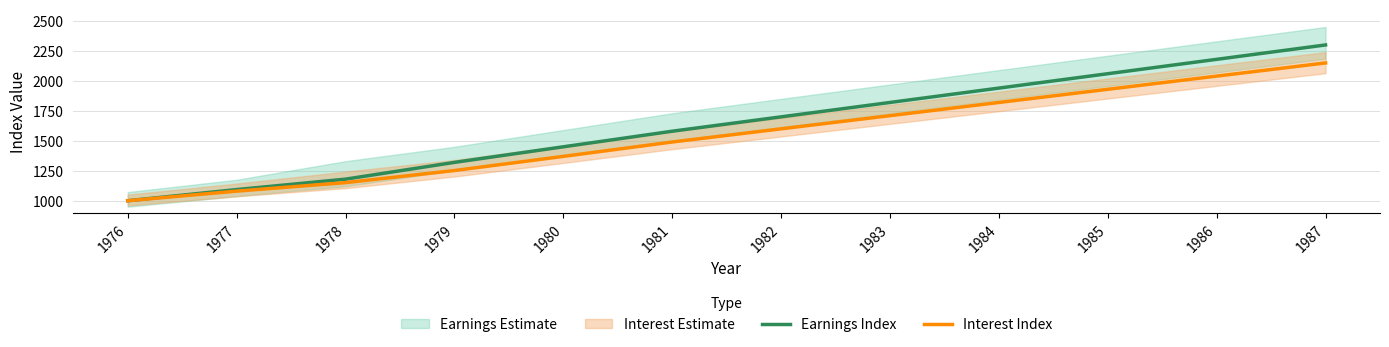

At which category does the chart reach its peak across all series?

1987